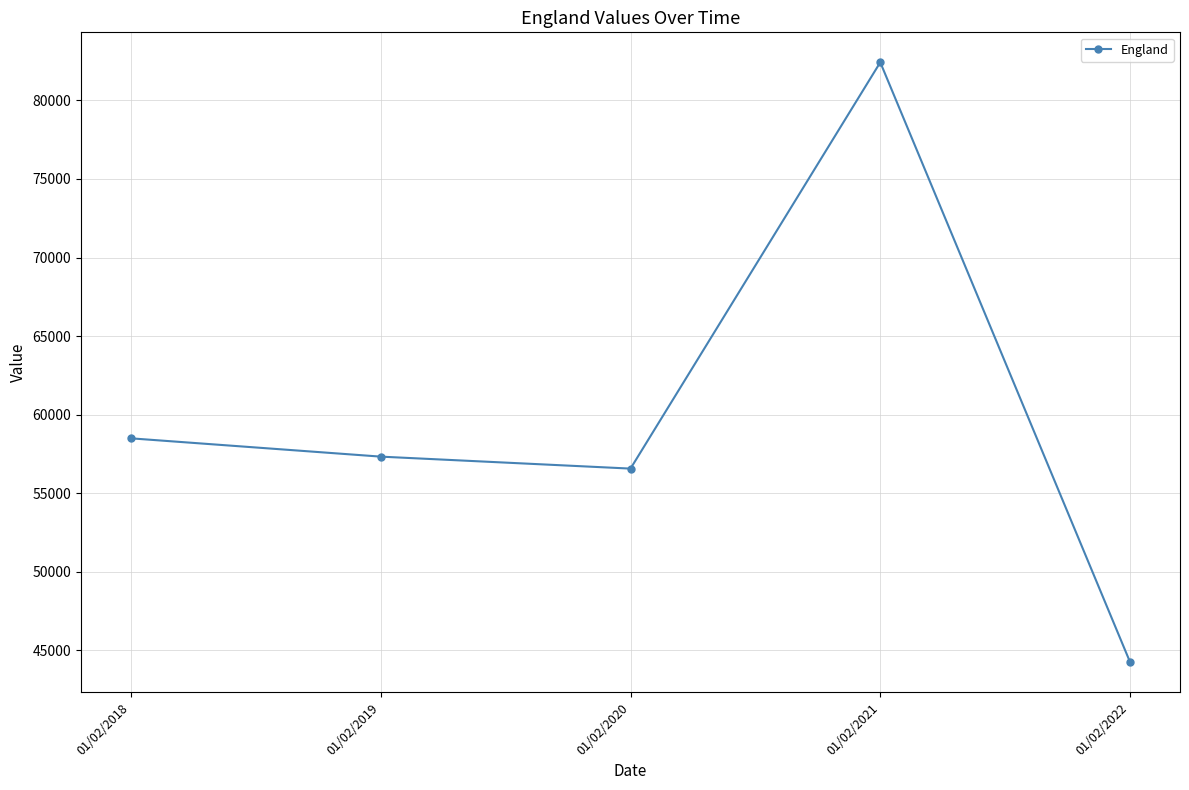

Between 01/02/2022 and 01/02/2018, which is larger?

01/02/2018